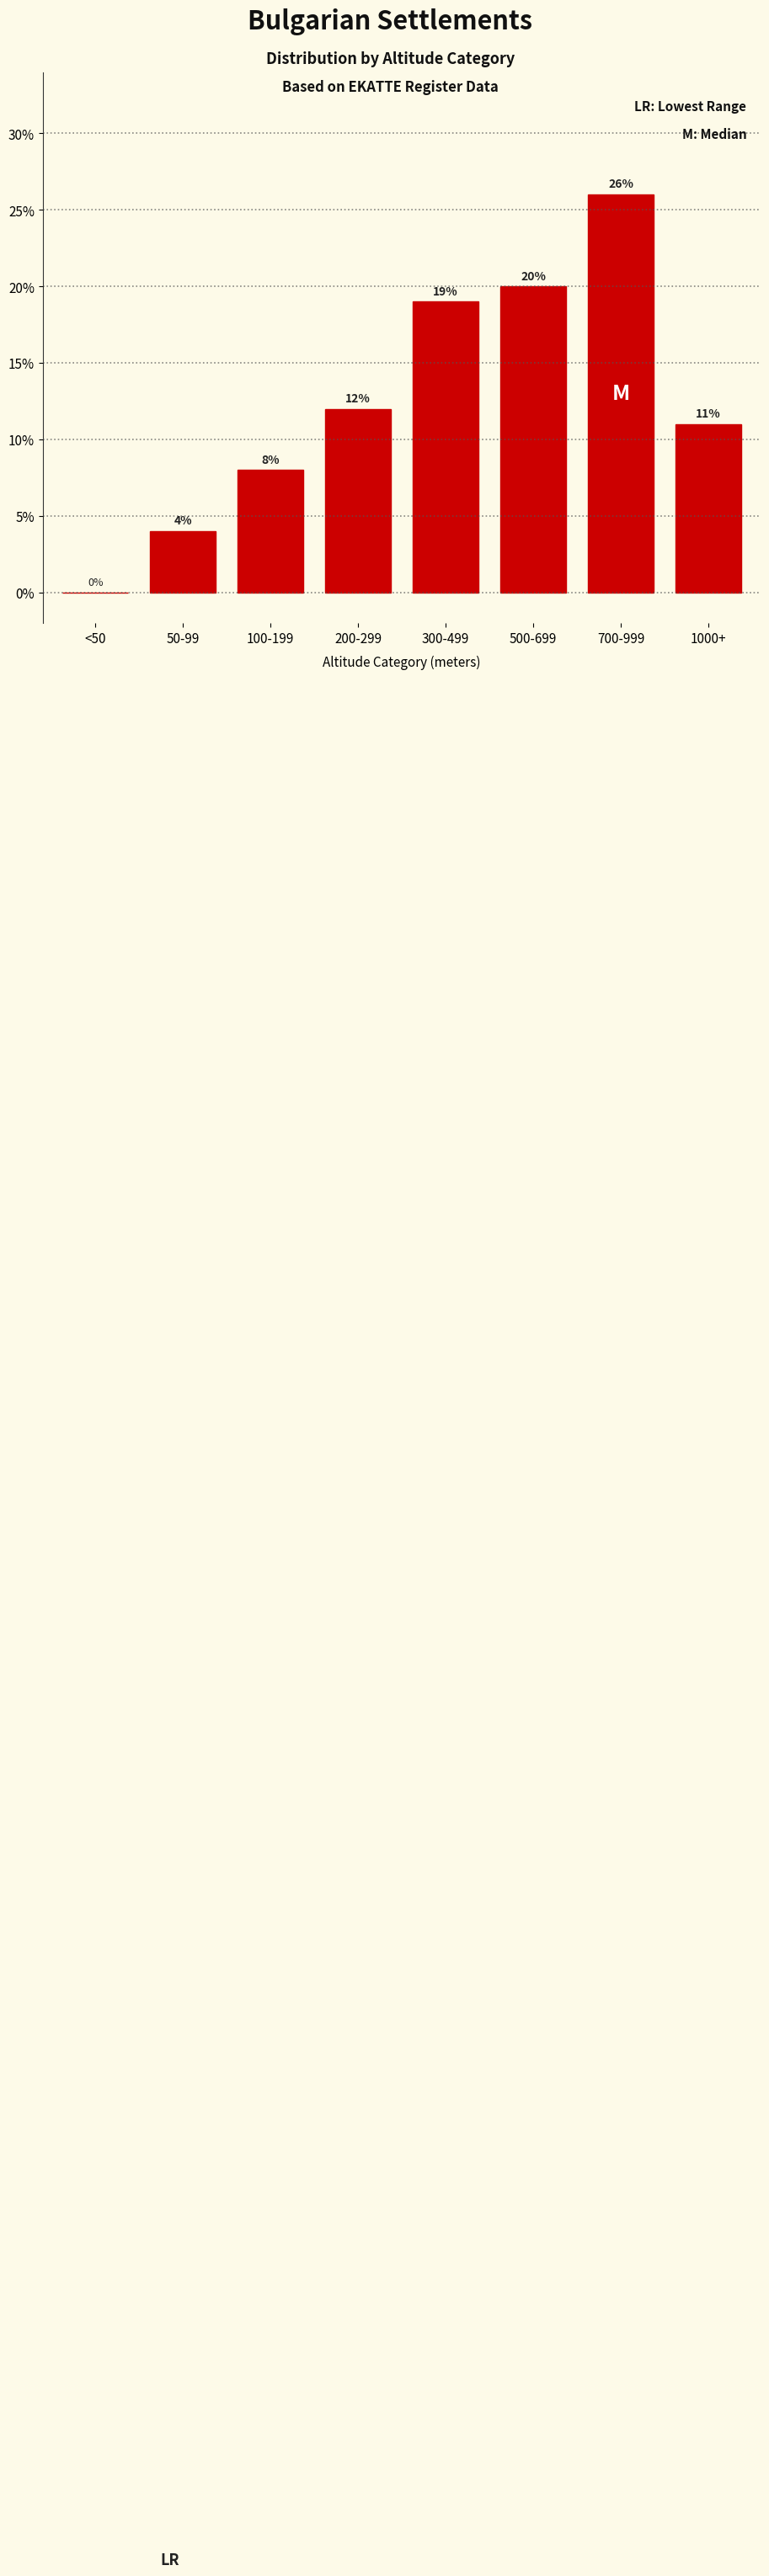

Reading left to right, what are all the values shown in this chart?

<50=0	50-99=4	100-199=8	200-299=12	300-499=19	500-699=20	700-999=26	1000+=11